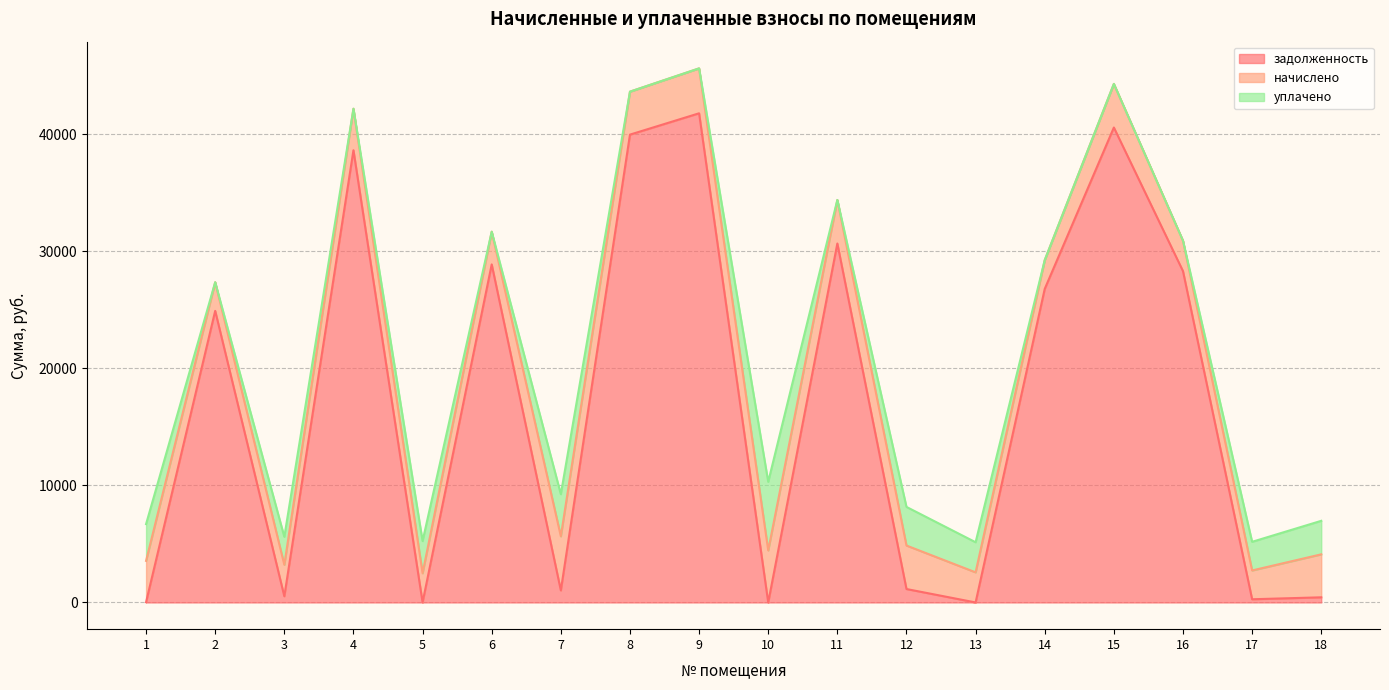

After their last crossing, which series has the higher values: уплачено or задолженность?

уплачено